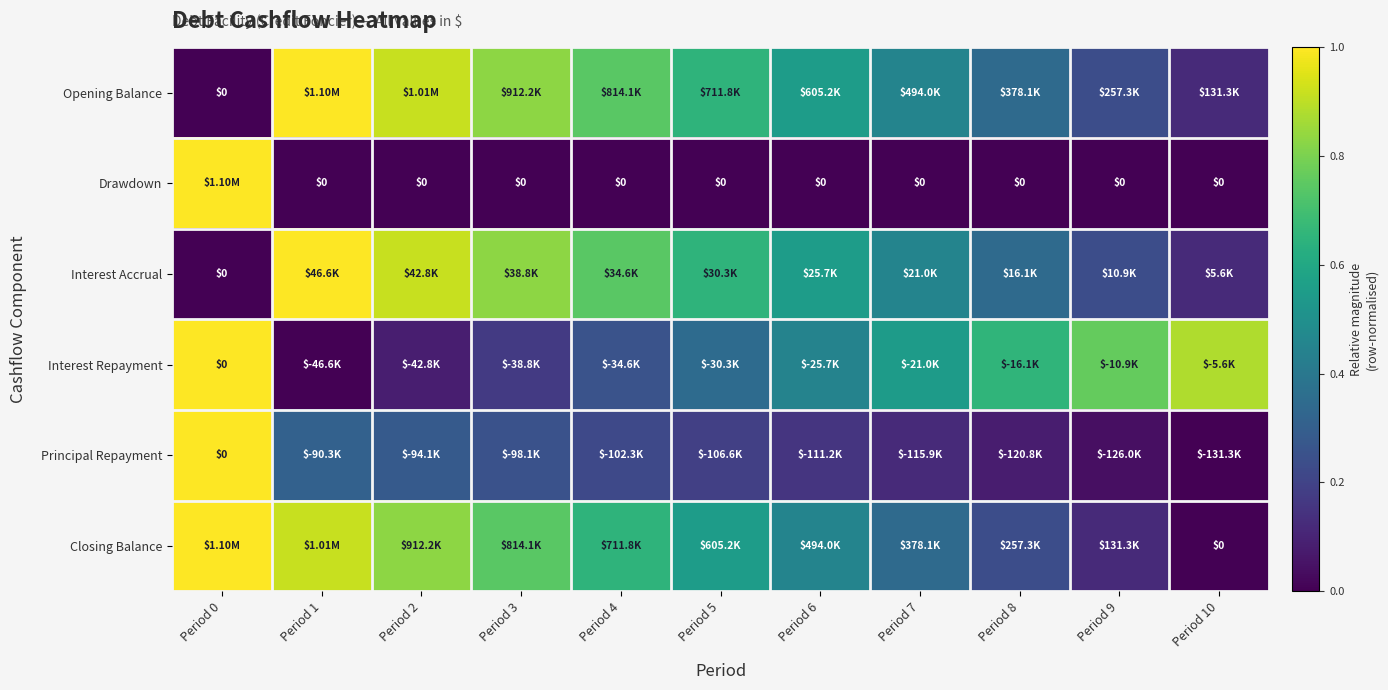

At which label is Drawdown closest to 0?

Period 1